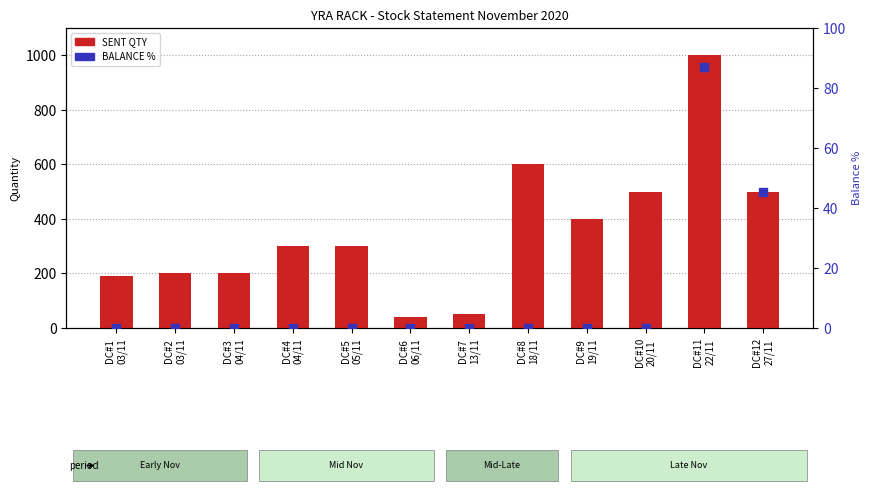

Which series has the largest total across all categories?

SENT QTY